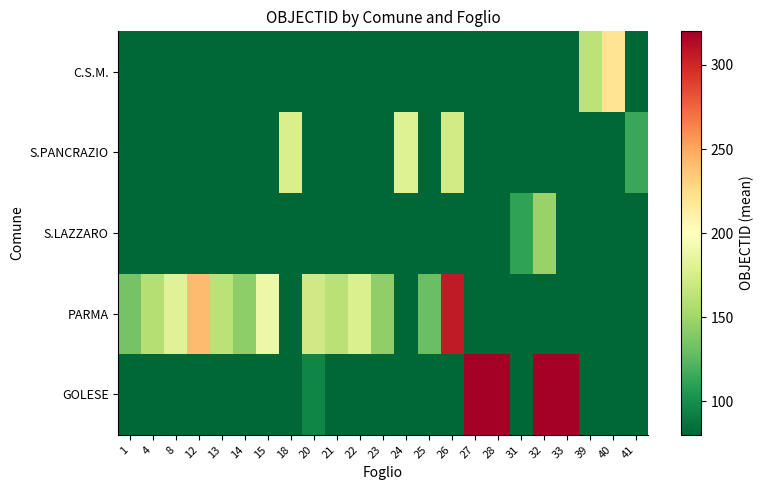

Between 33 and 18, which is larger?

33